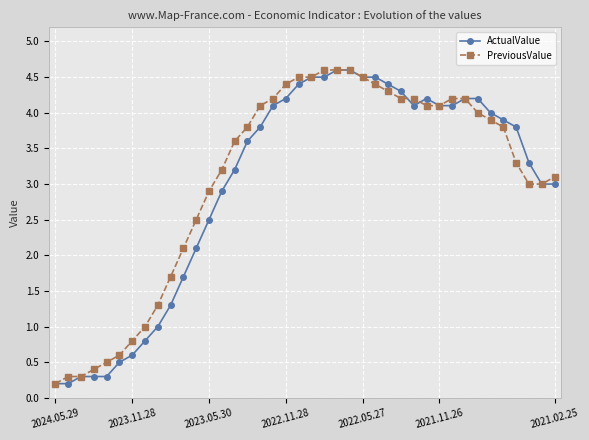

How many series are shown in this chart?

2